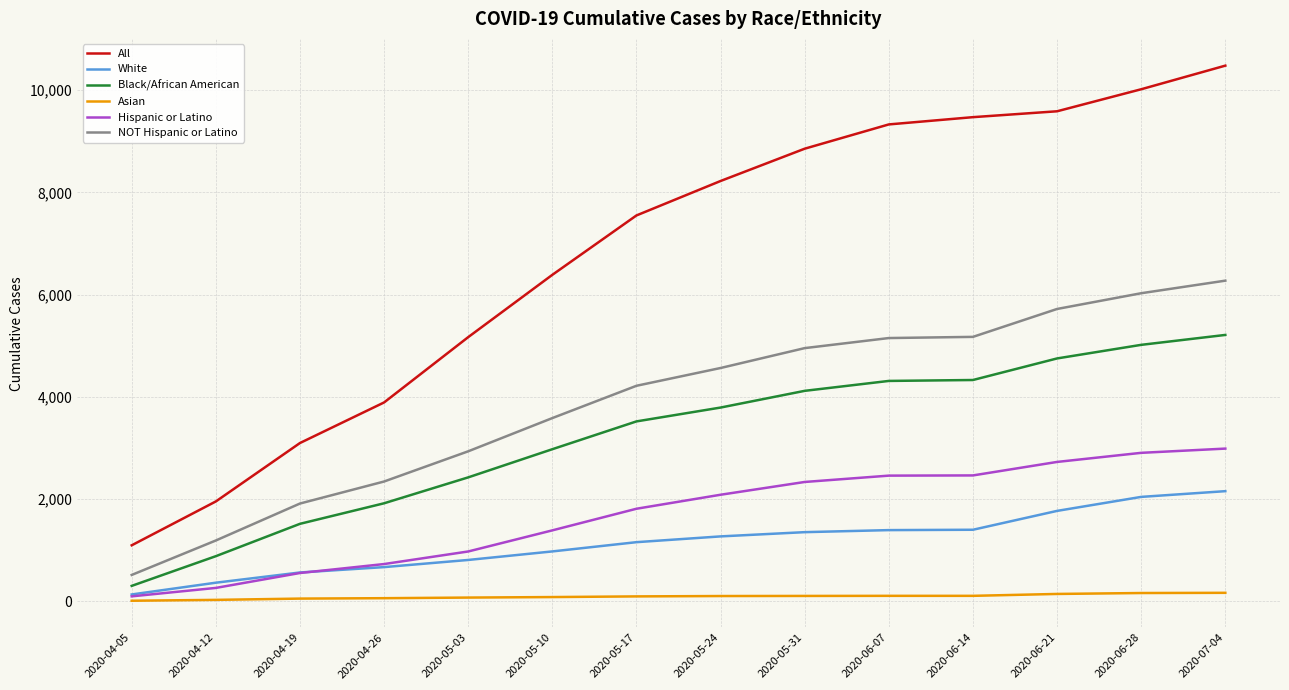

Which category has the lowest value in the NOT Hispanic or Latino series?

2020-04-05